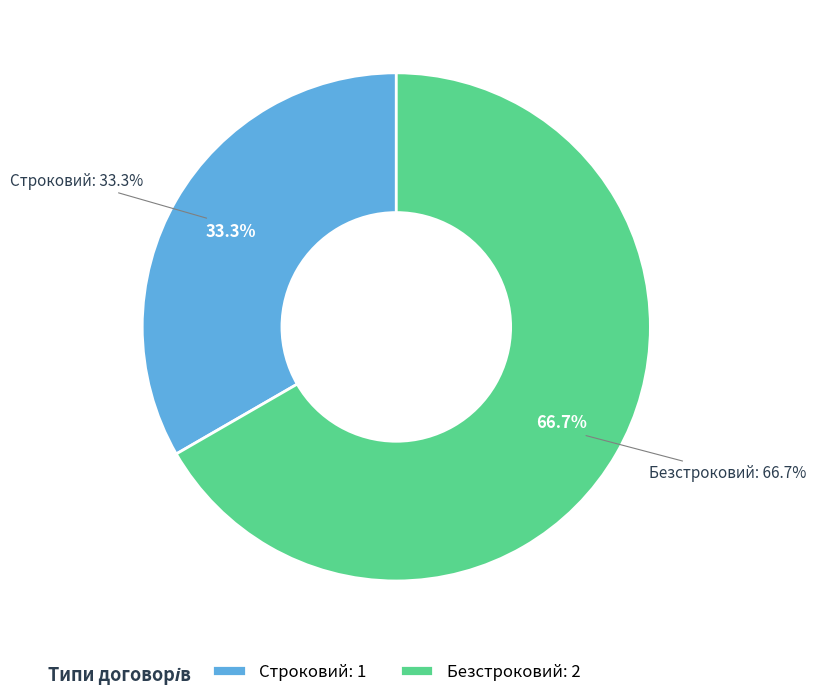

What portion of the pie excludes Строковий?

66.7%